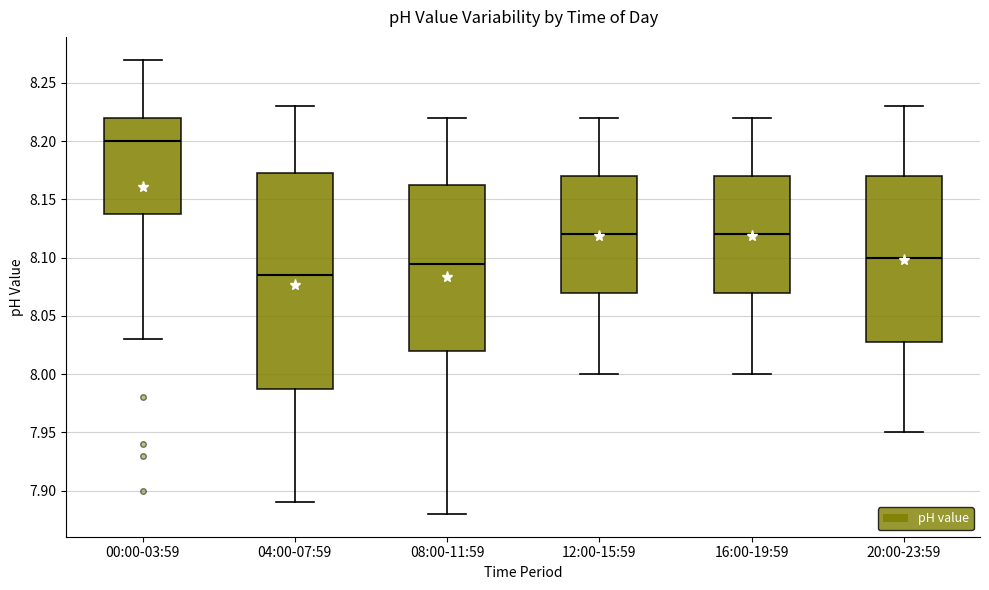

Where is the upper edge of the box for 20:00-23:59 on the y-axis? The values are not printed on the chart, so give them approximately, as read against the axis.

8.170